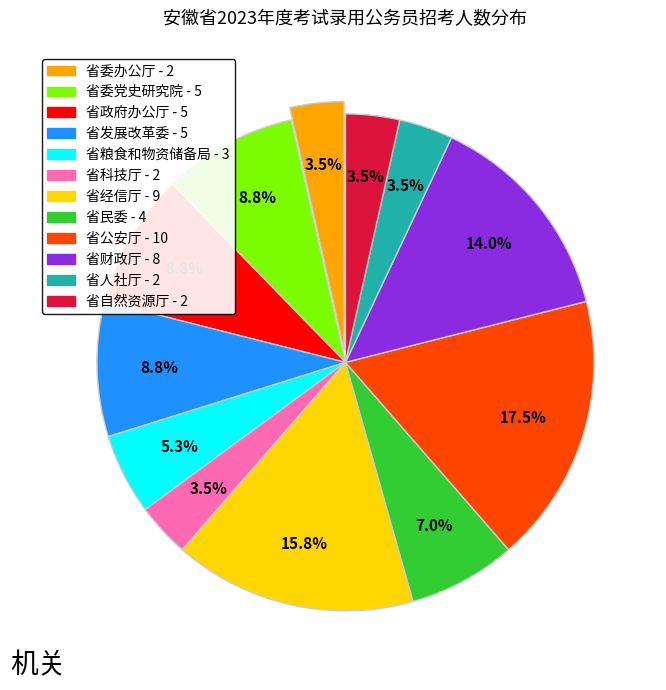

Does any single category account for the majority?

No